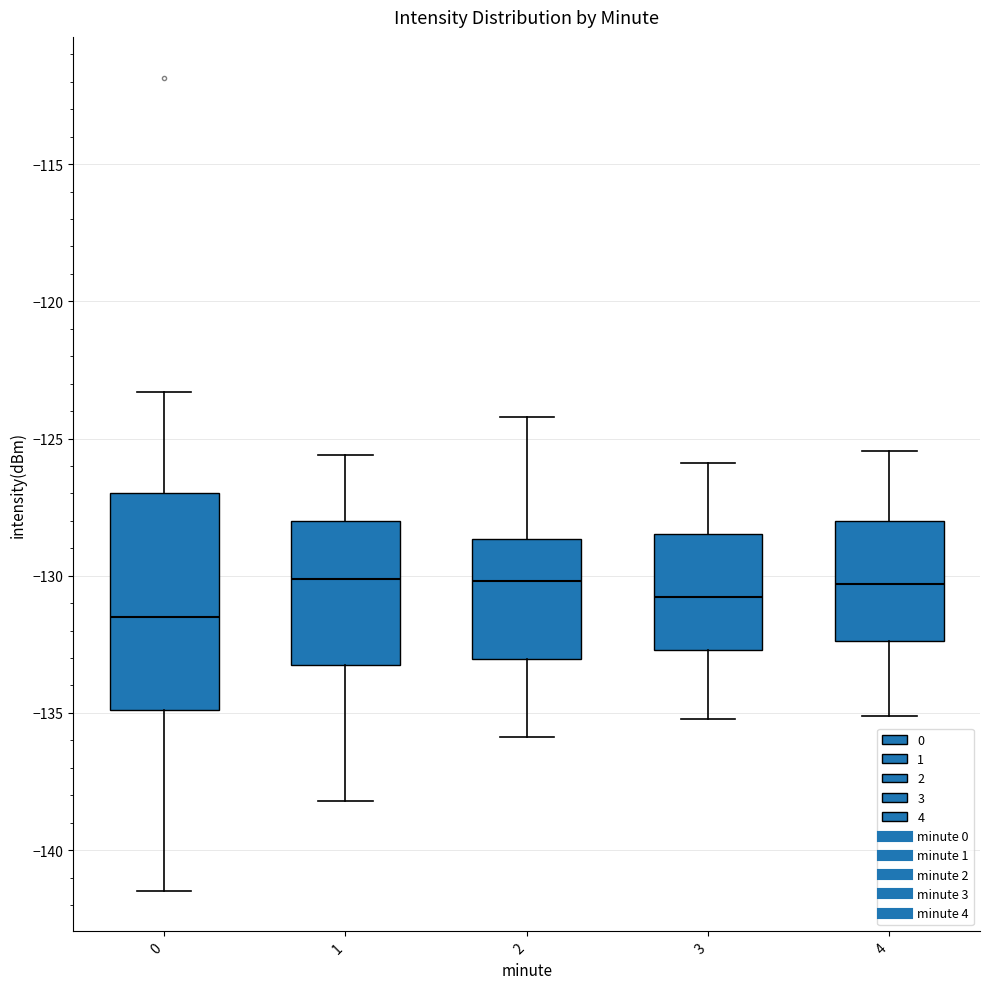

Which box is the tallest, from its lower edge to its upper edge?

0